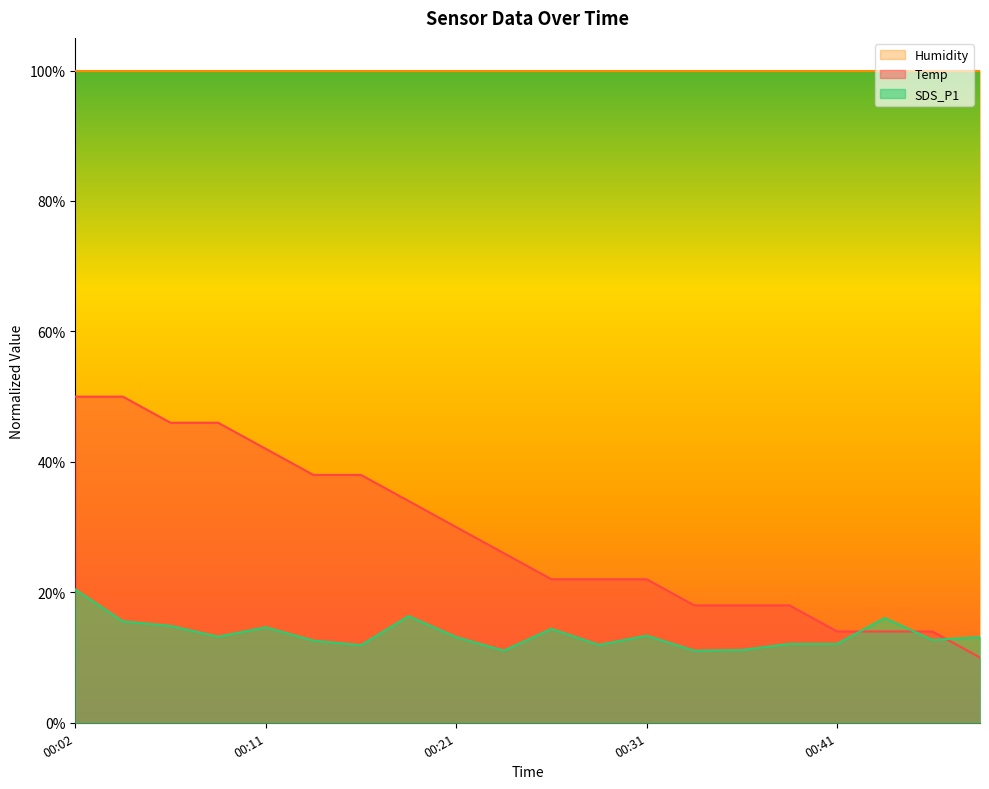

True or false: Humidity and Temp cross at least once.

False